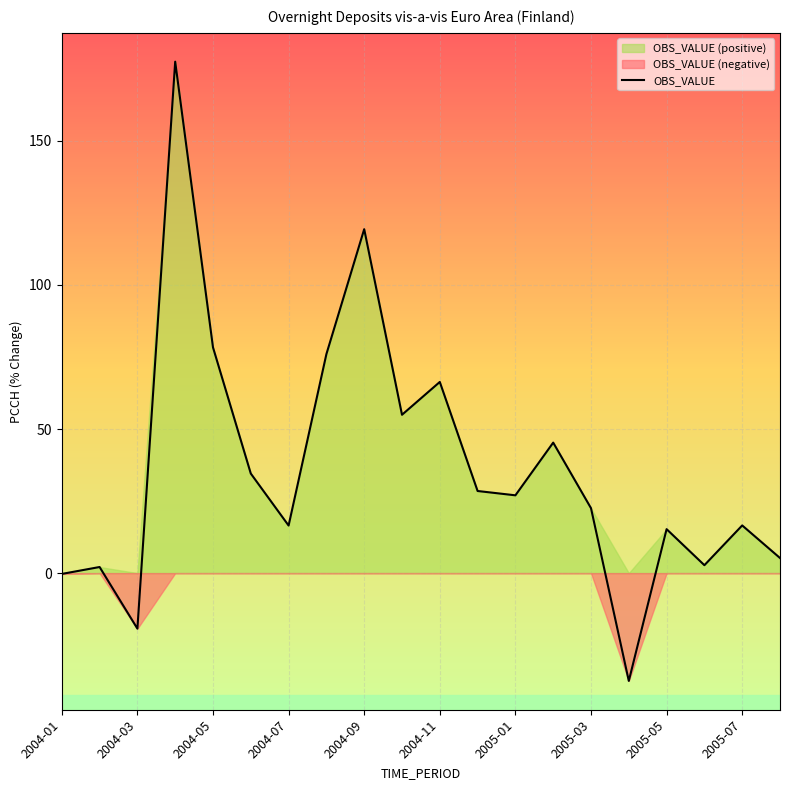

What is the average value?

36.6